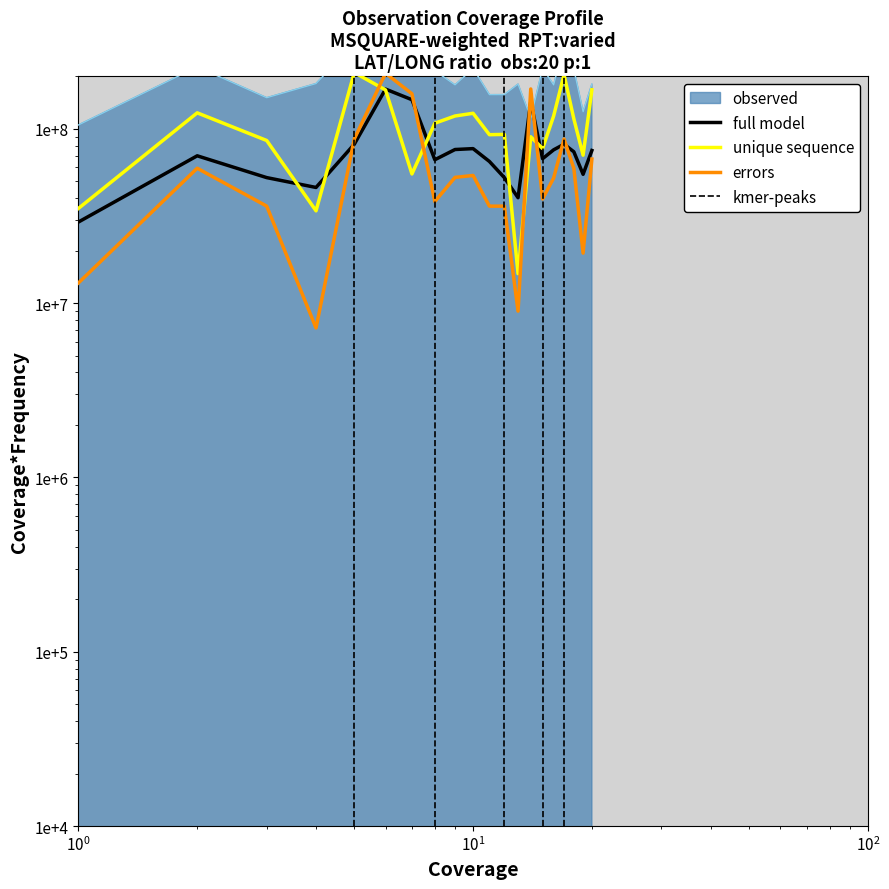

What is the sum of the LAT values at 19 and 7?

125640000.0